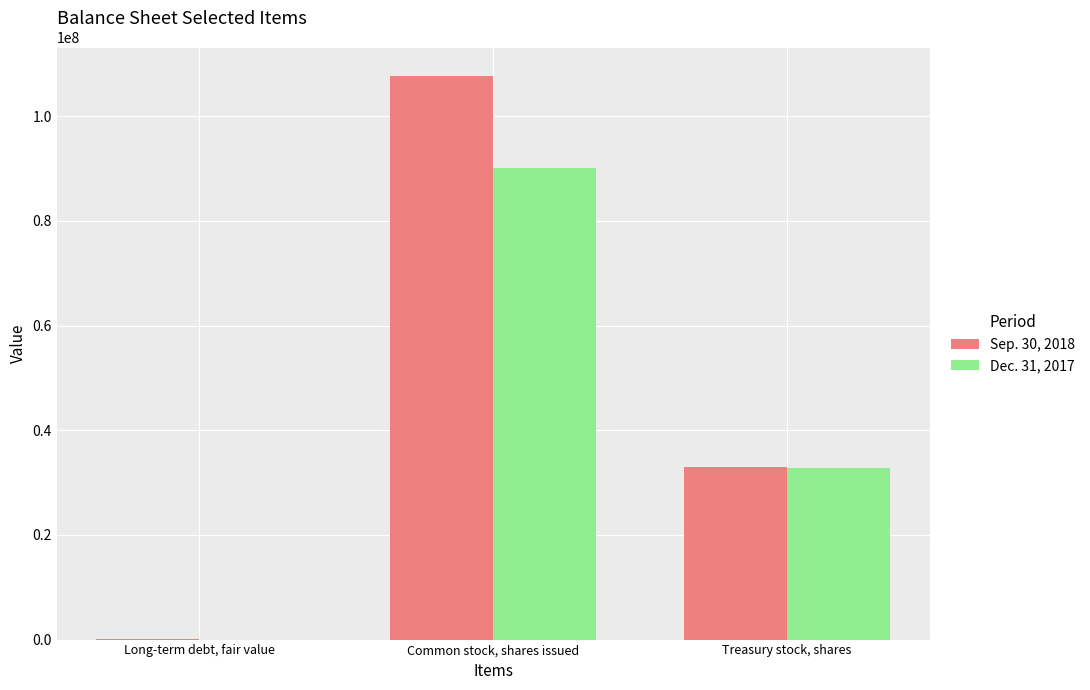

Count the number of data series in this chart.

2